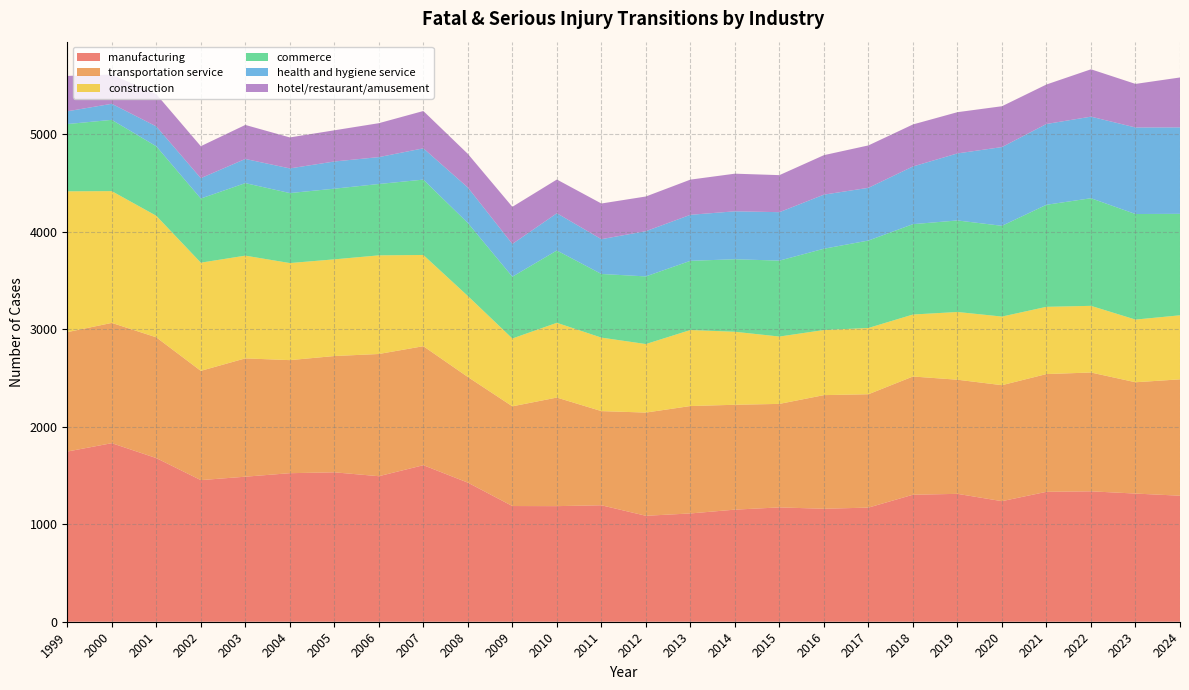

Reading left to right, transcribe all the data shown in this chart.

manufacturing: 1746	1832	1679	1453	1488	1524	1533	1493	1606	1427	1187	1186	1195	1087	1111	1150	1173	1159	1171	1303	1312	1237	1333	1338	1315	1293
transportation service: 1225	1234	1239	1121	1214	1160	1193	1254	1221	1084	1023	1114	966	1059	1102	1076	1062	1166	1163	1213	1171	1190	1208	1219	1142	1194
construction: 1445	1352	1247	1110	1054	996	992	1012	936	831	696	767	754	703	780	749	691	668	680	636	695	704	690	684	643	657
commerce: 690	731	713	658	744	718	725	732	773	749	634	742	653	694	710	744	779	834	897	927	939	931	1047	1104	1083	1041
health and hygiene service: 131	165	204	209	248	253	279	276	321	364	336	382	357	464	472	492	497	555	541	592	688	808	829	837	888	887
hotel/restaurant/amusement: 363	300	331	328	349	318	320	348	383	345	381	346	366	356	361	386	380	405	435	431	423	419	405	486	447	512